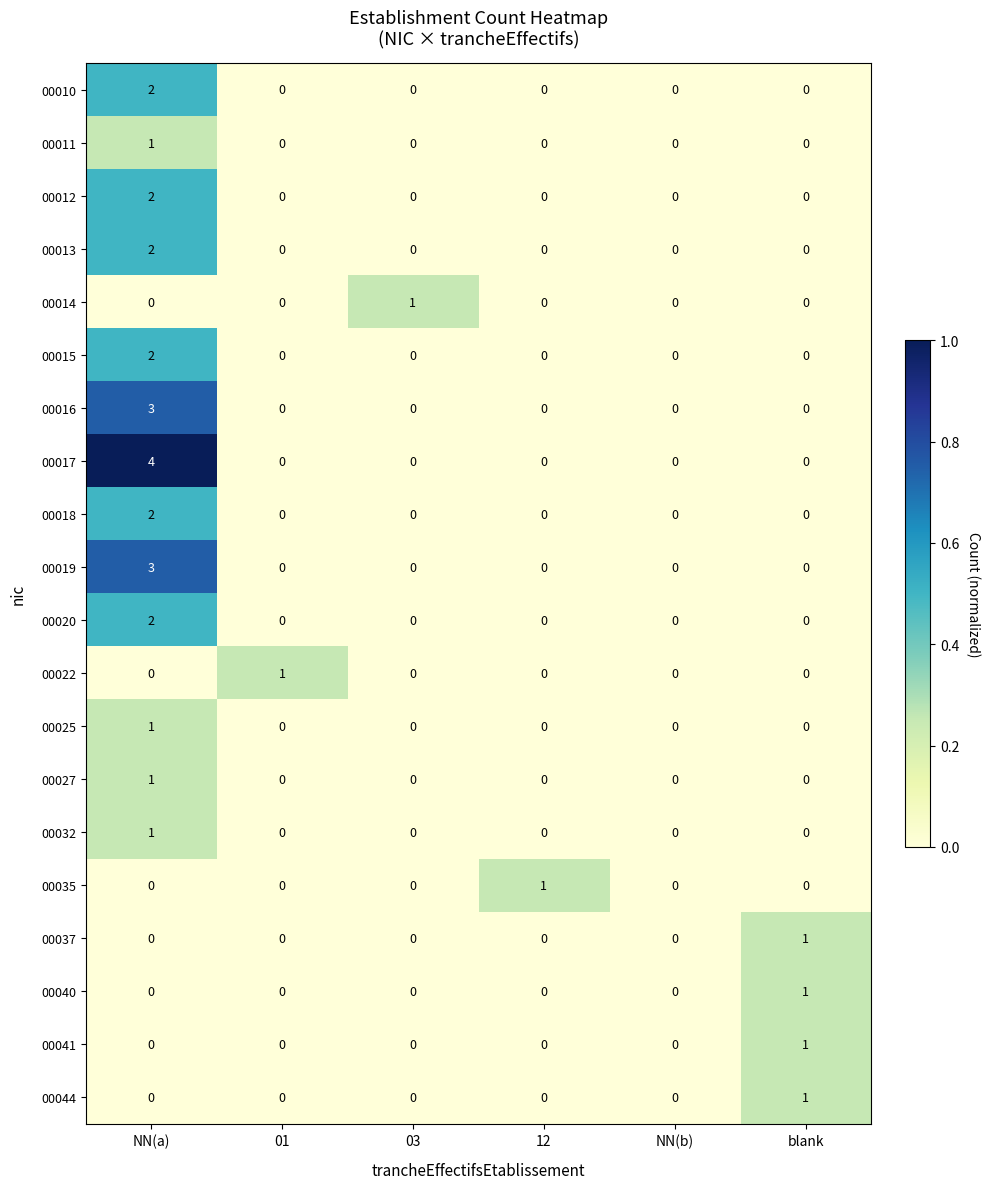

Which series has the largest range (max minus min)?

00017